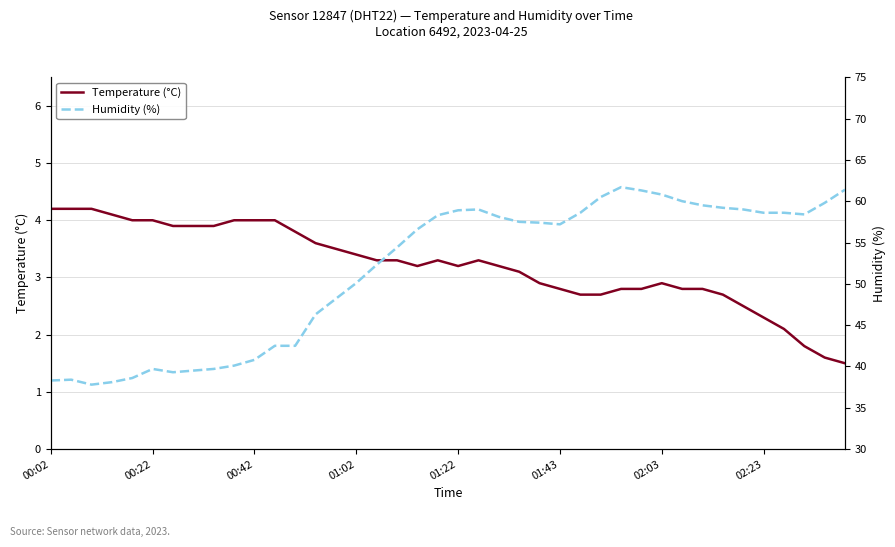

True or false: Temperature (°C) and Humidity (%) cross at least once.

False